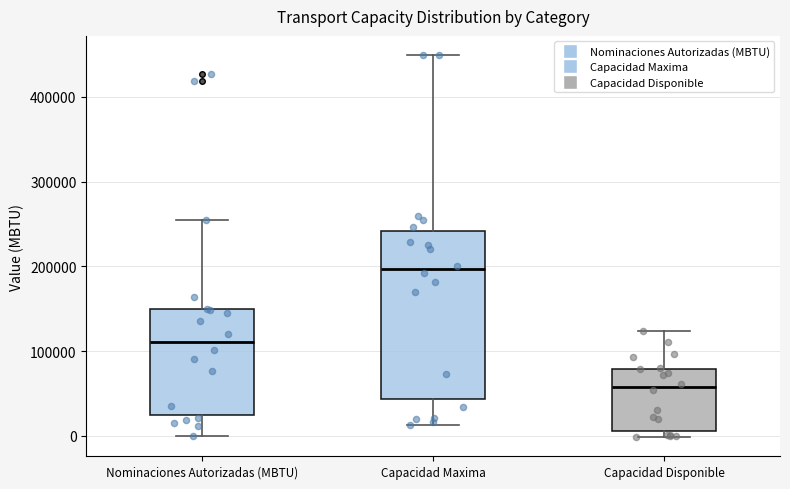

Where does the median line of the box for Capacidad Disponible sit on the y-axis? The values are not printed on the chart, so give them approximately, as read against the axis.

60000